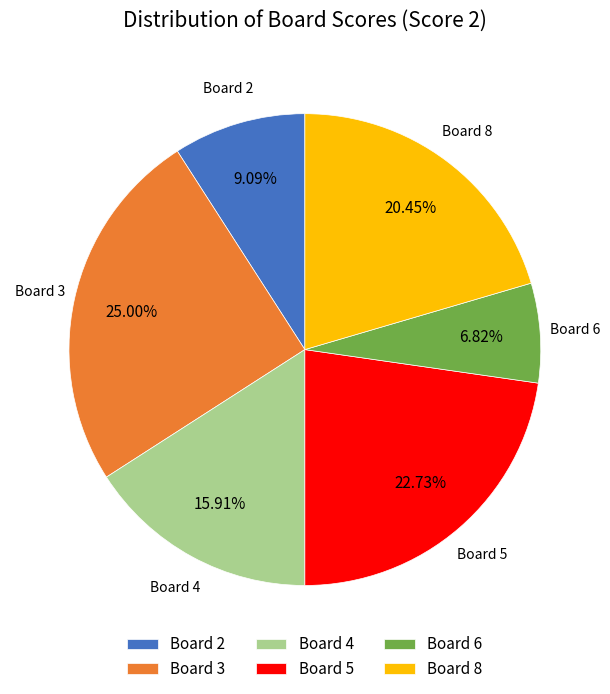

Between Board 2 and Board 6, which is larger?

Board 2